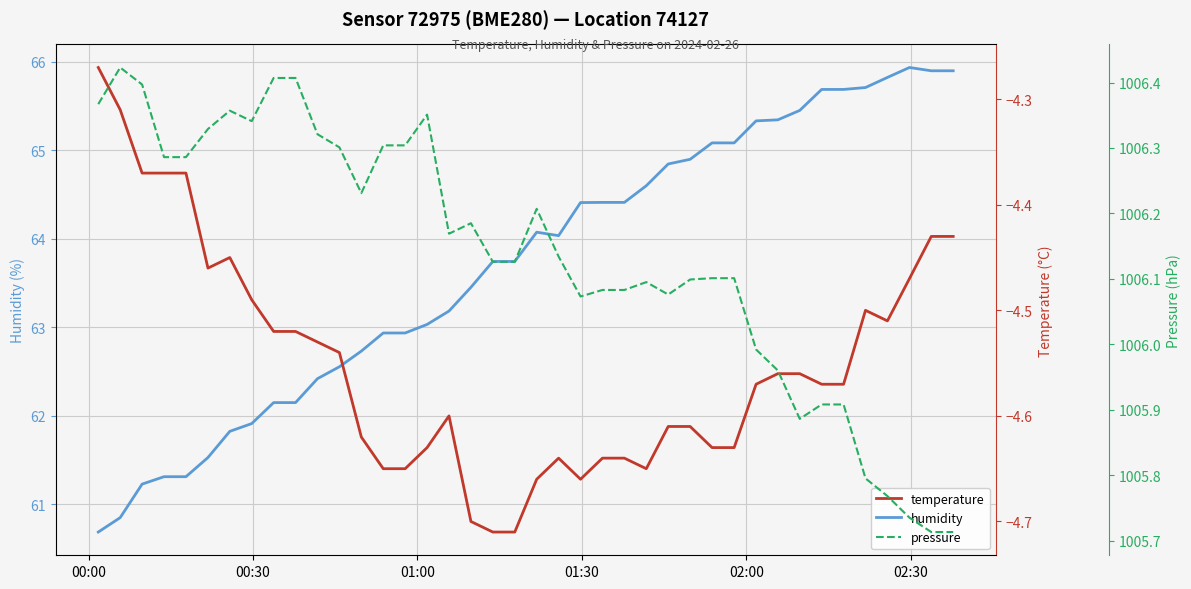

What is the sum of all temperature values?

-182.0